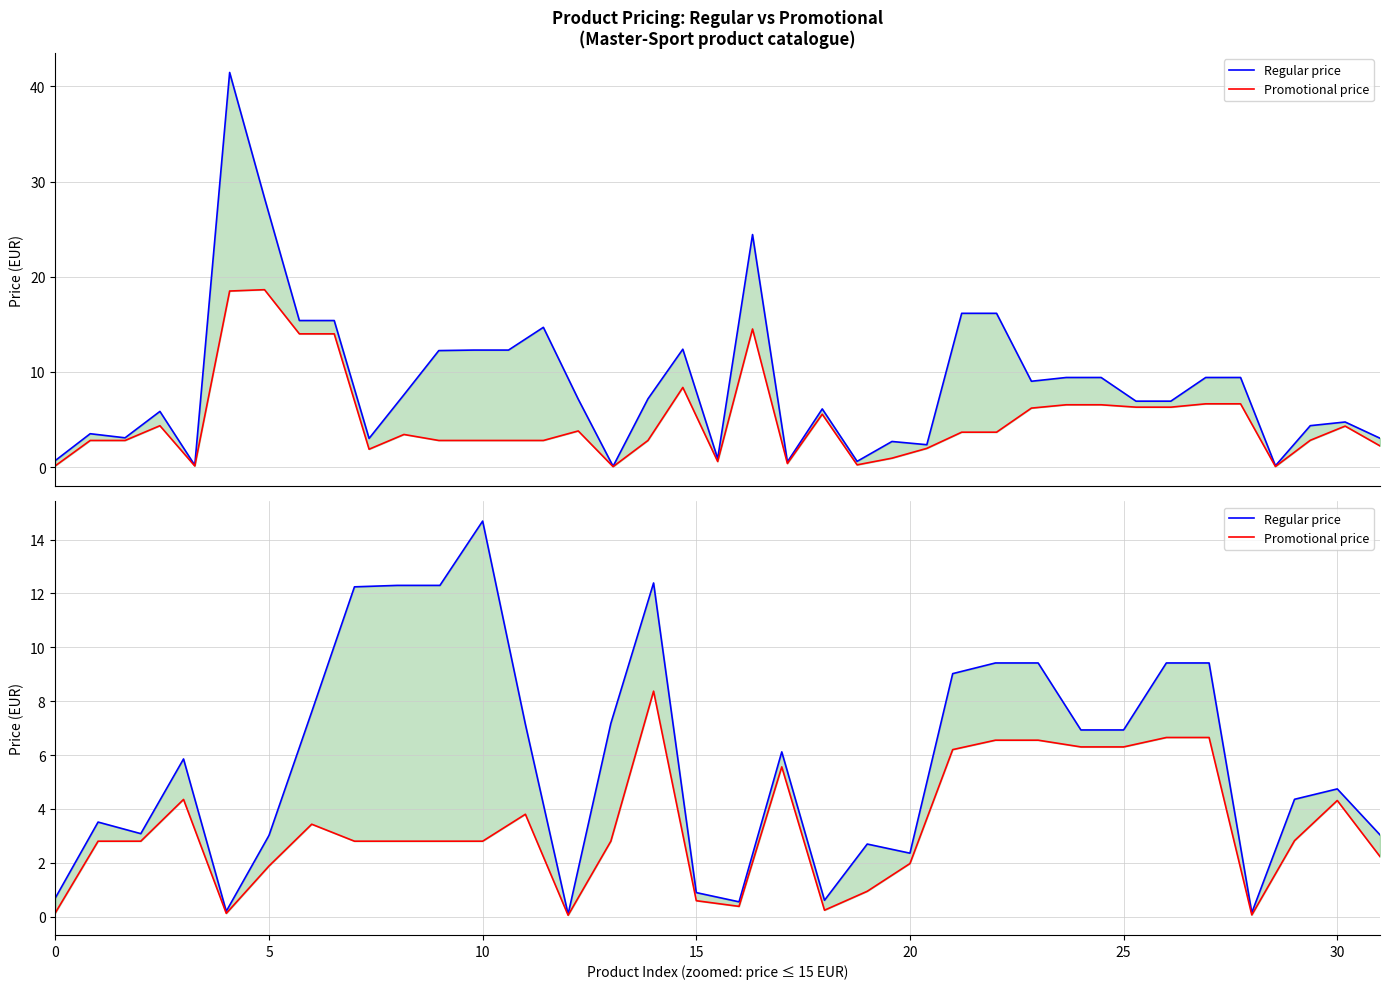

The value of Regular price at 15 is 9.6. True or false?

False